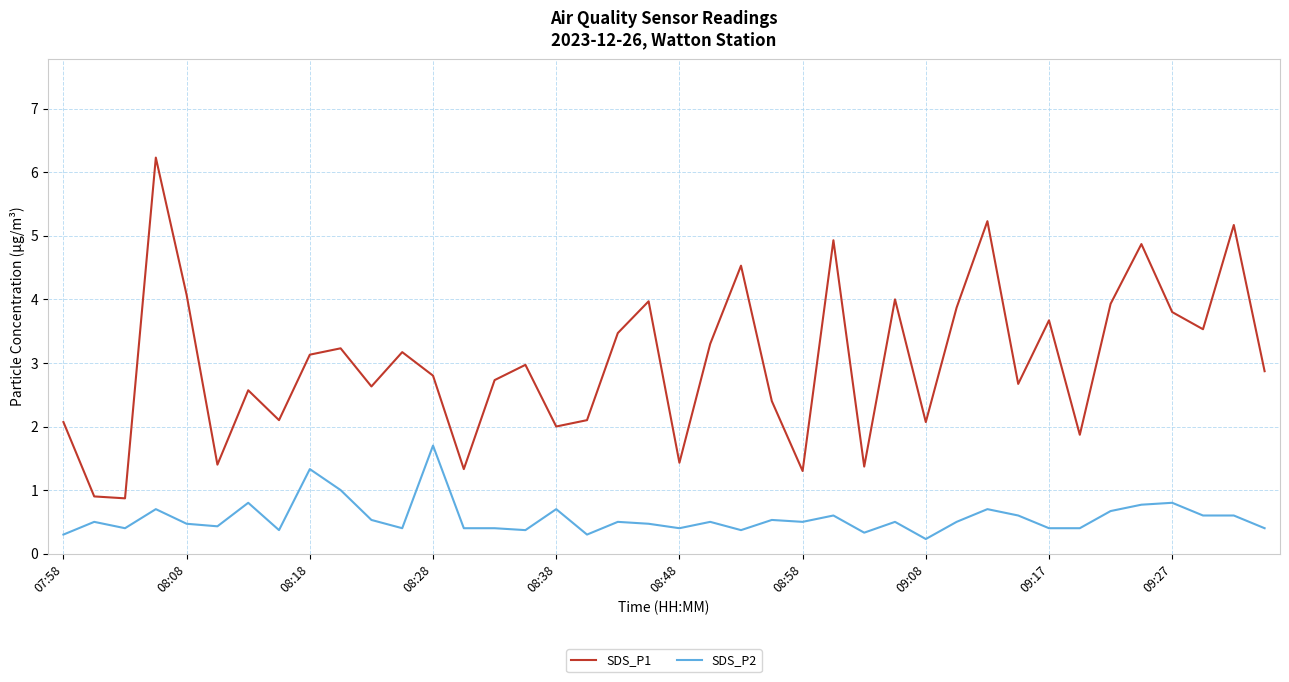

True or false: SDS_P1 and SDS_P2 intersect in this chart.

False